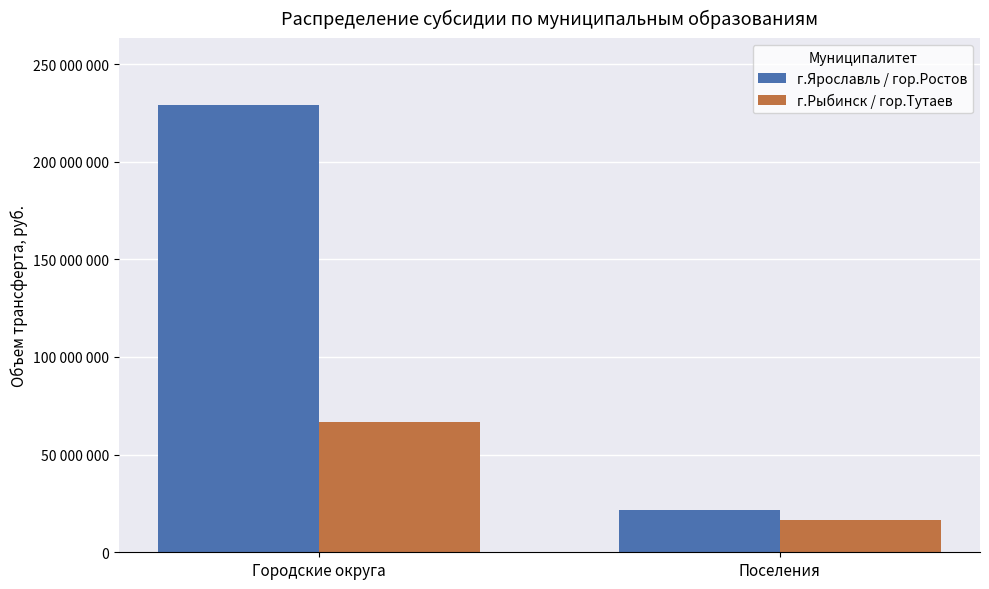

Which series changed the most between Городские округа and Поселения?

г.Ярославль / гор.Ростов